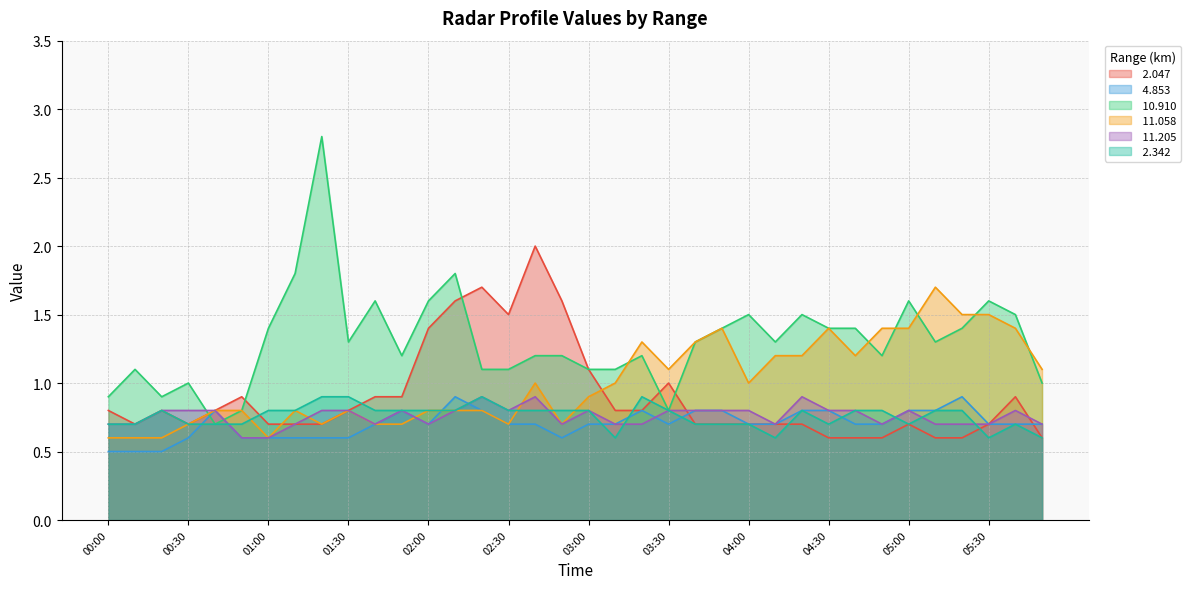

What is the value of the  10.910 point at the 7th from the left?

1.4